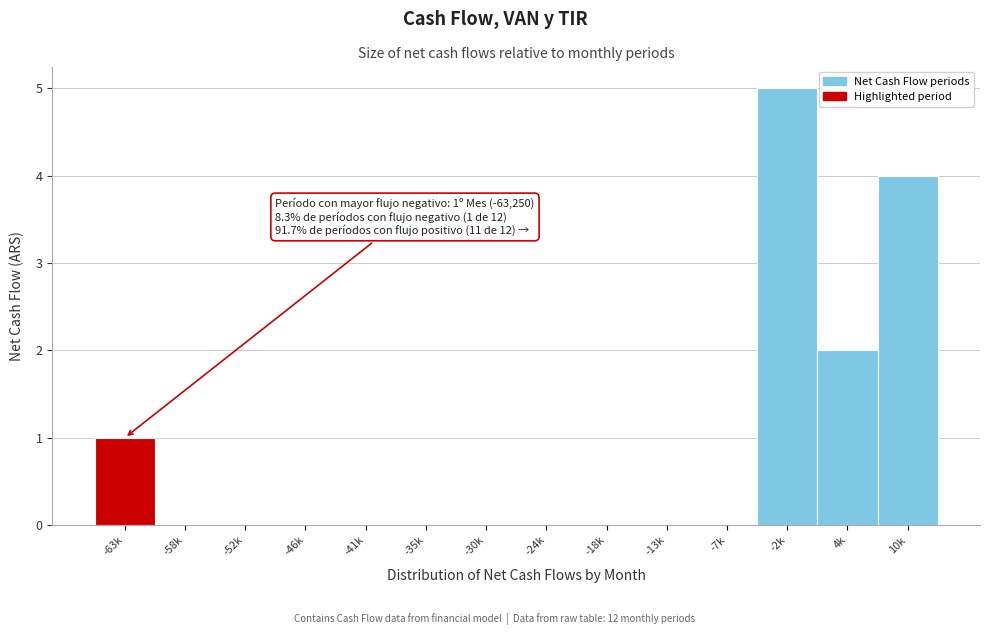

Reading left to right, extract all data points from this chart.

-63k=1	-58k=0	-52k=0	-46k=0	-41k=0	-35k=0	-30k=0	-24k=0	-18k=0	-13k=0	-7k=0	-2k=5	4k=2	10k=4